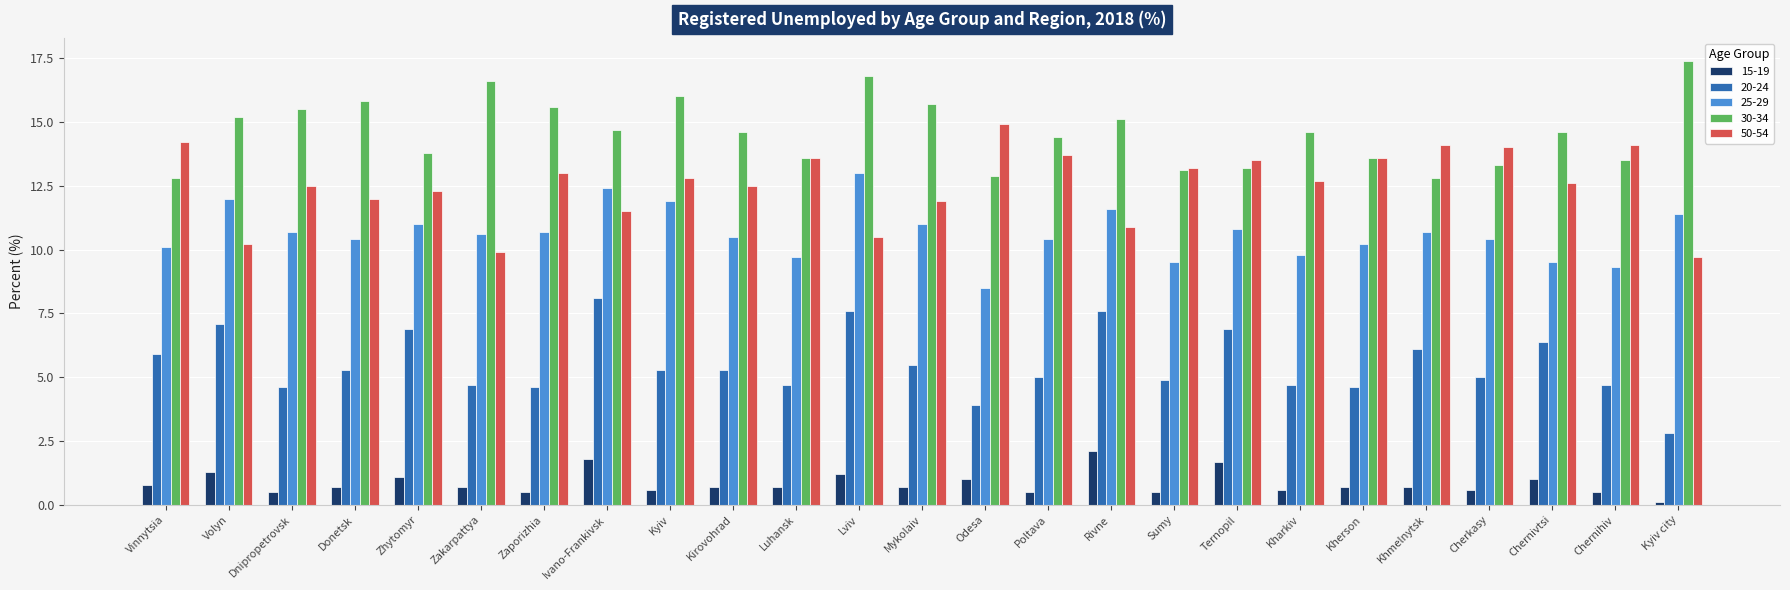

How many categories are shown in the chart?

25